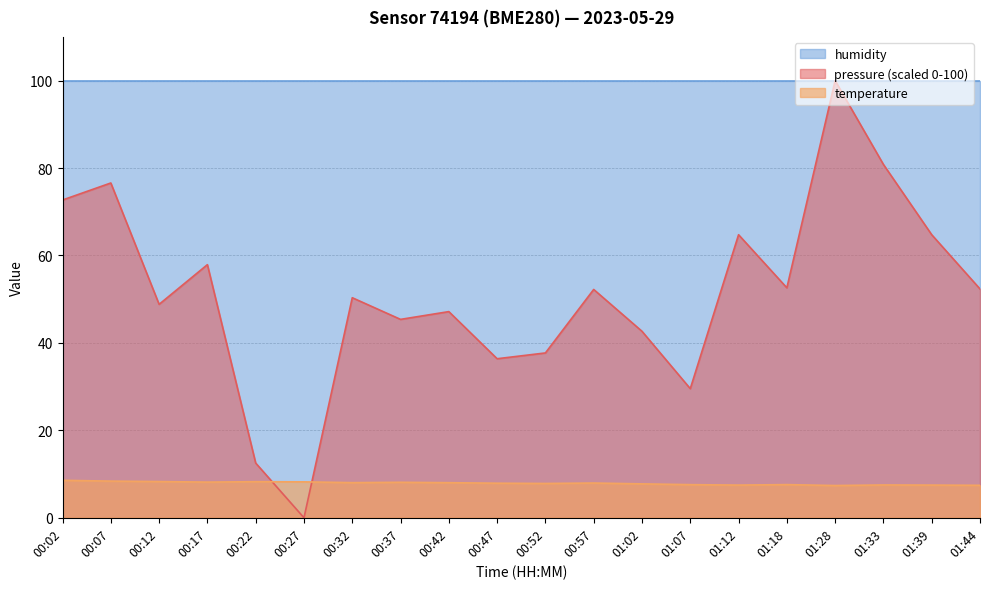

At 01:02, list the series in order from smallest to largest.

temperature, pressure (scaled 0-100), humidity